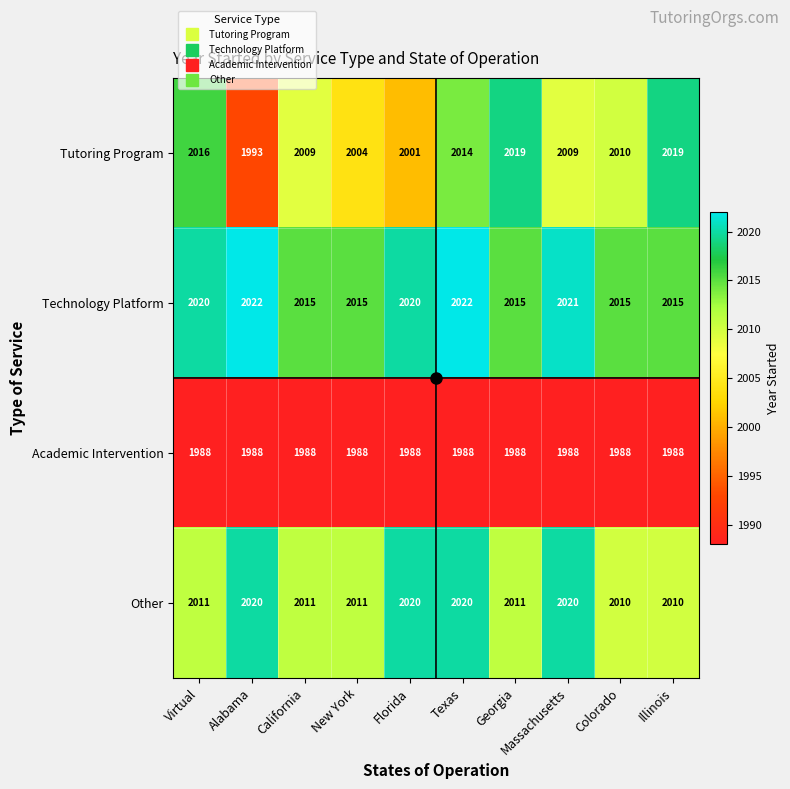

Between Colorado and Illinois, which series saw the biggest shift?

Tutoring Program